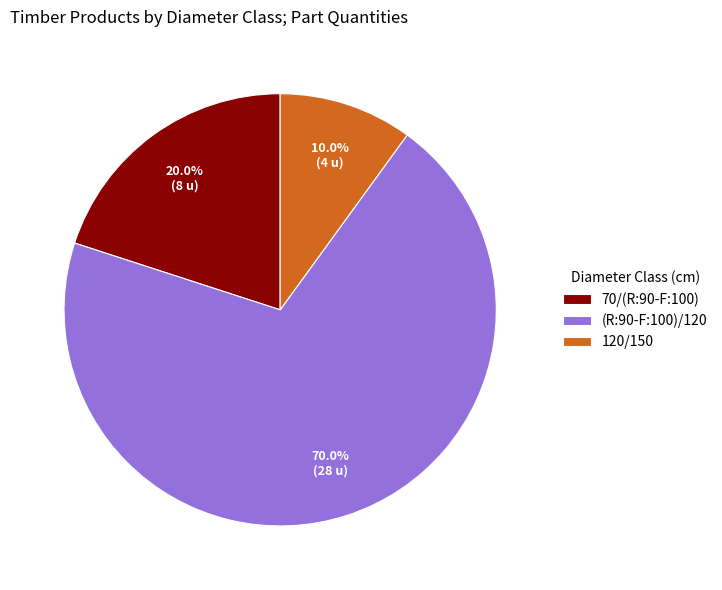

Is (R:90-F:100)/120 the majority of the pie?

Yes